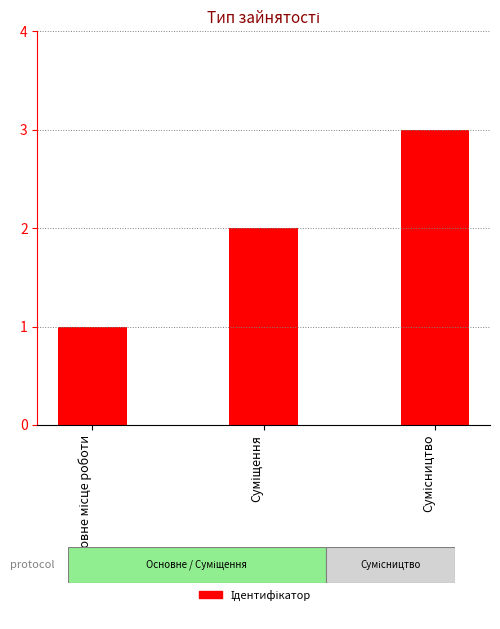

What is the greatest value displayed?

3